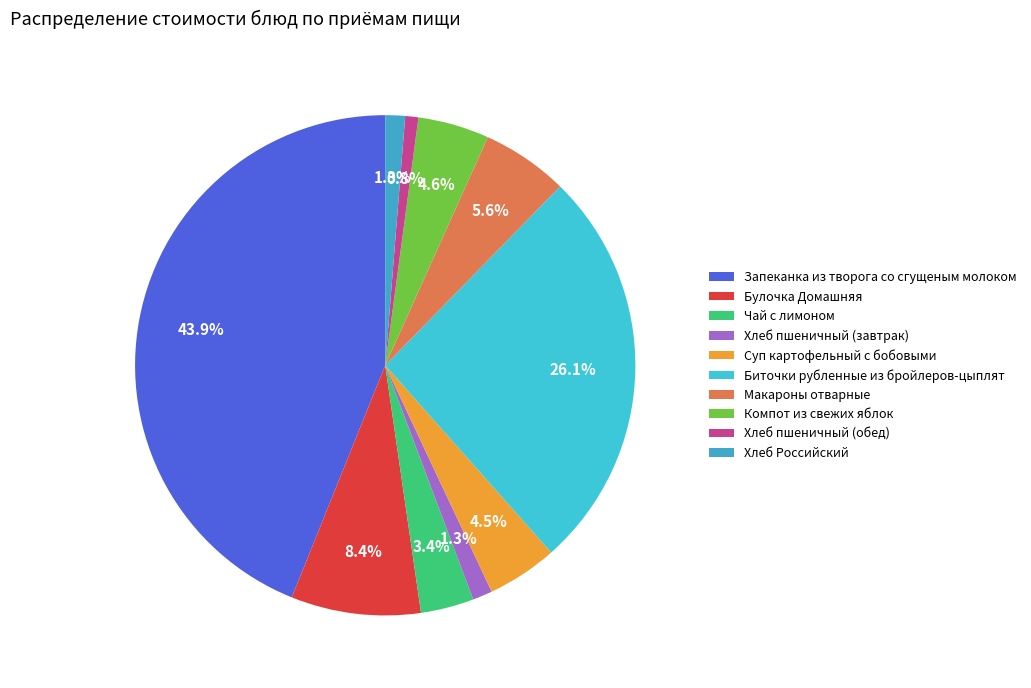

How many slices are in this pie chart?

10